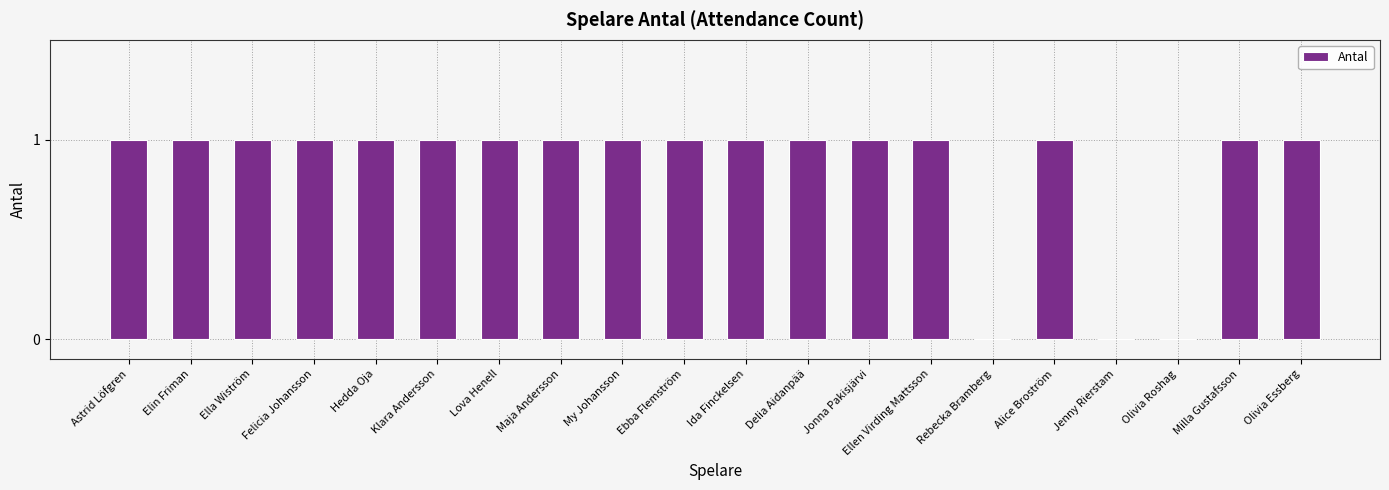

What is the greatest value displayed?

1